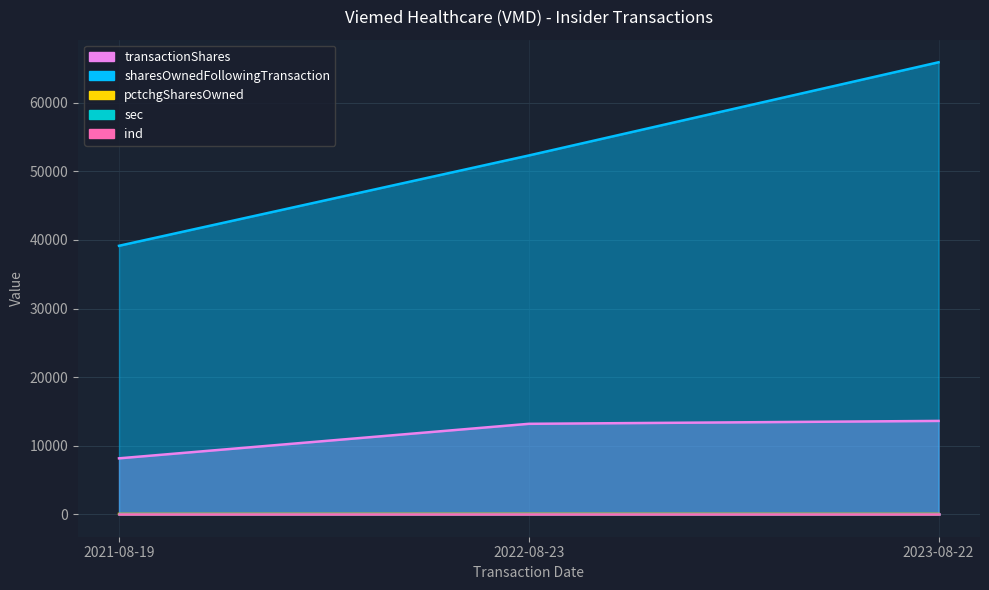

The transactionShares series shows 23581 at 2023-08-22. True or false?

False